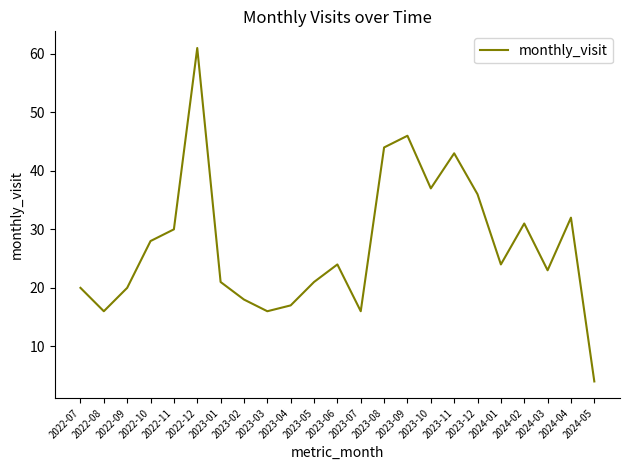

True or false: the data shows 24 at 2023-06.

True